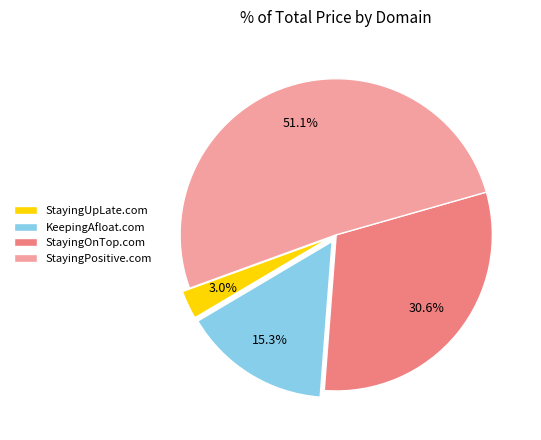

What is the ratio of the value at StayingPositive.com to the value at StayingOnTop.com?

1.7